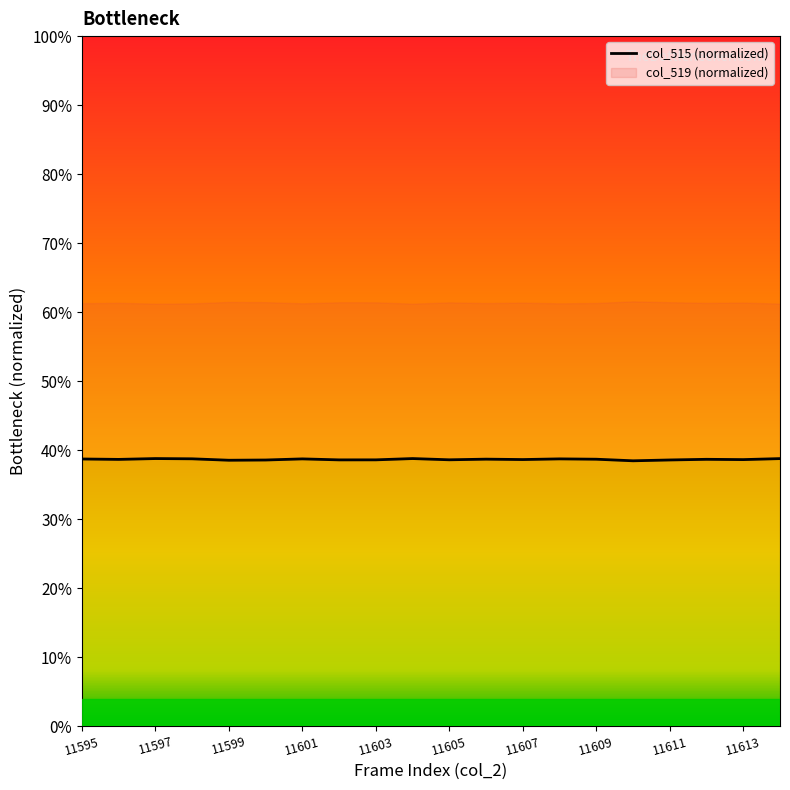

How many points are lower than both their immediate neighbors (excluding endpoints)?

7